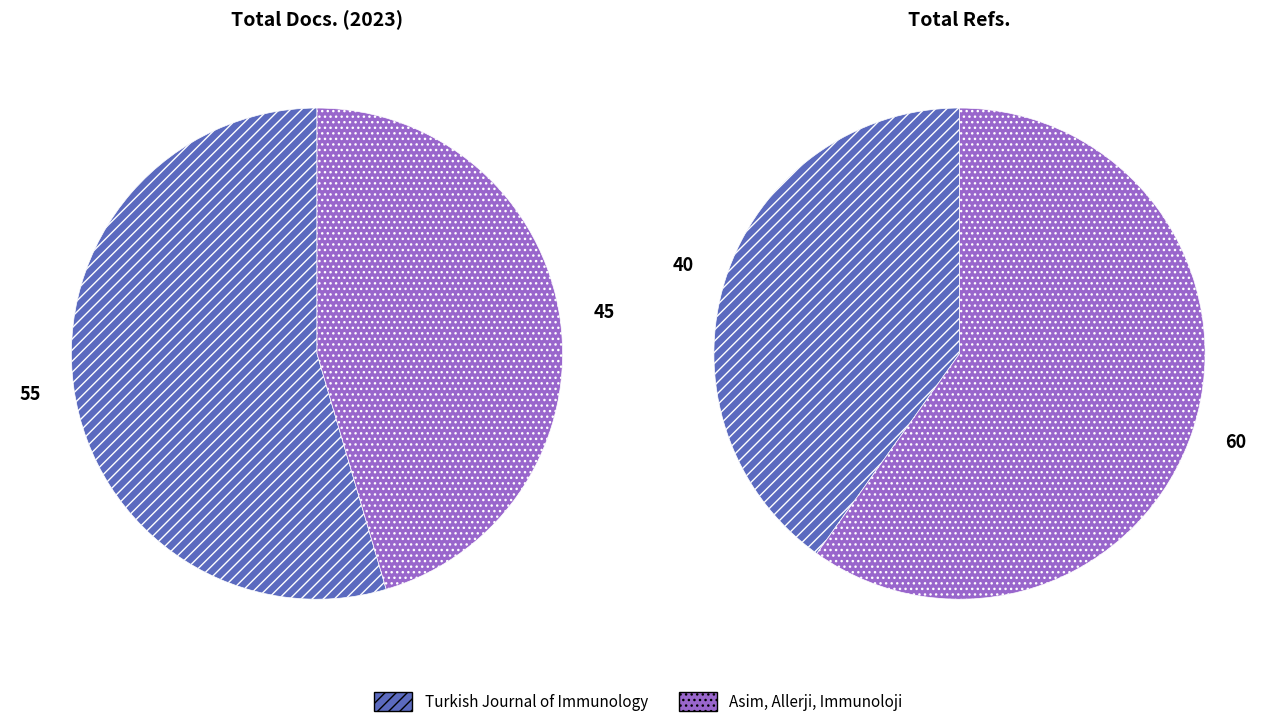

The Turkish Journal of Immunology slice represents 31% of the pie. True or false?

False